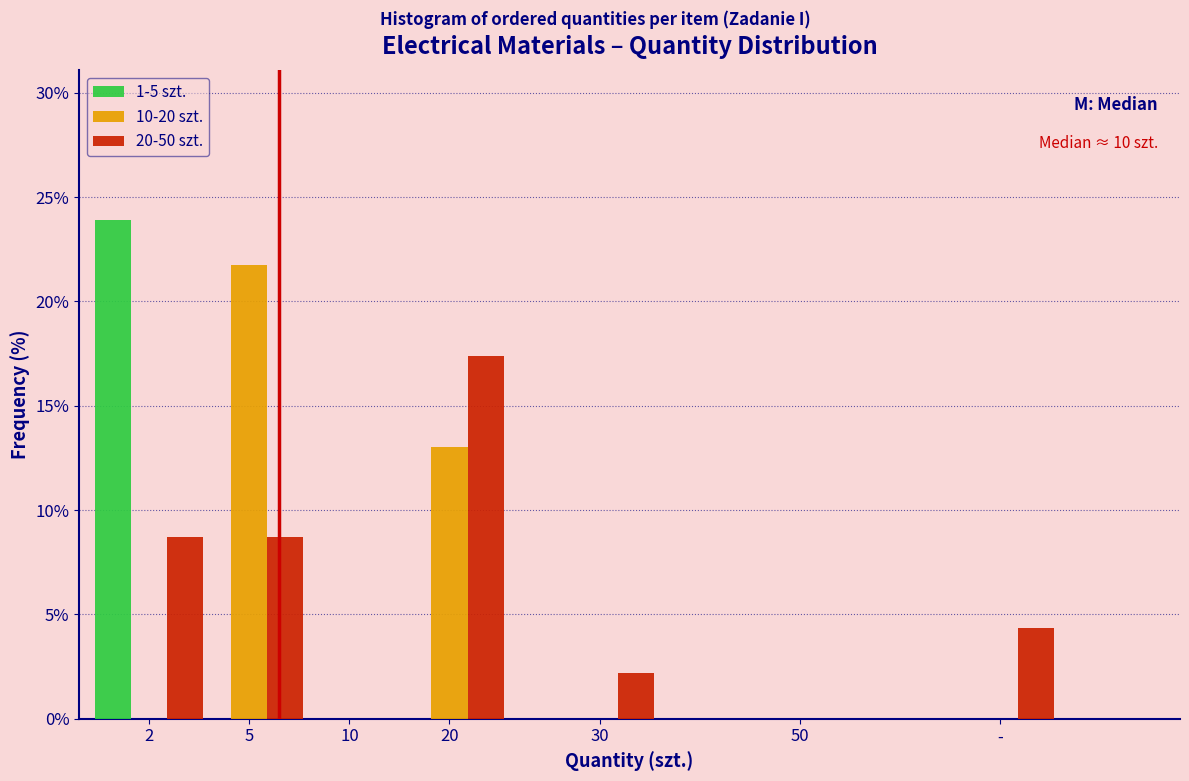

Reading left to right, transcribe all the data shown in this chart.

1-5 szt.: 2=23.9	5=0.0	10=0.0	20=0.0	30=0.0	50=0.0	-=0.0
10-20 szt.: 2=0.0	5=21.7	10=0.0	20=13.0	30=0.0	50=0.0	-=0.0
20-50 szt.: 2=8.7	5=8.7	10=0.0	20=17.4	30=2.2	50=0.0	-=4.3